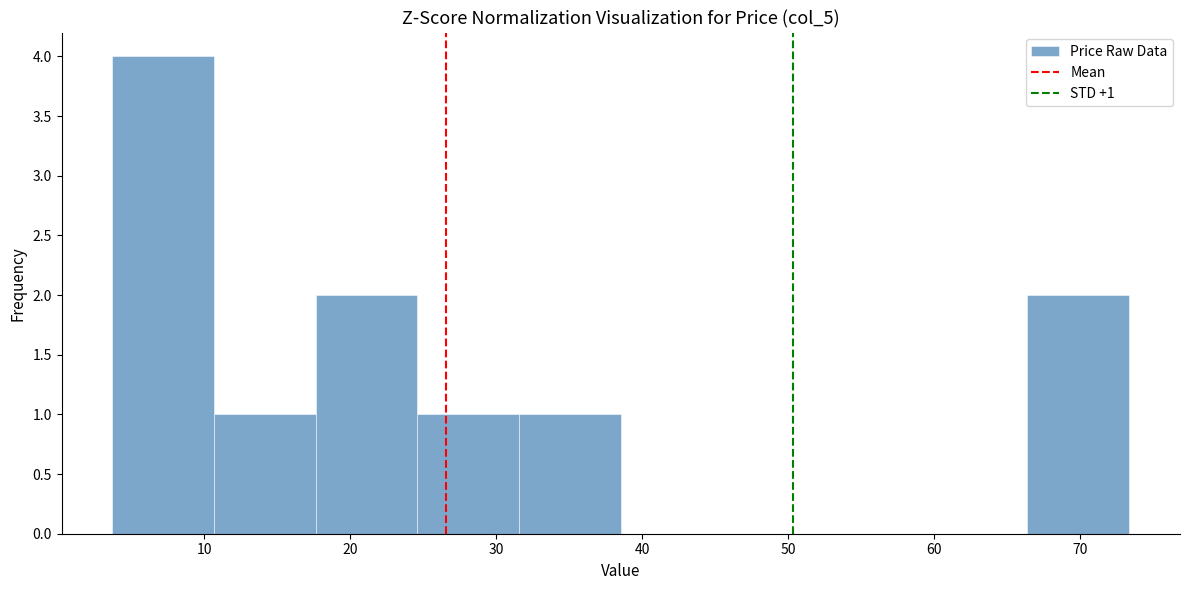

Which range on the x-axis has the tallest bar?

4 to 11